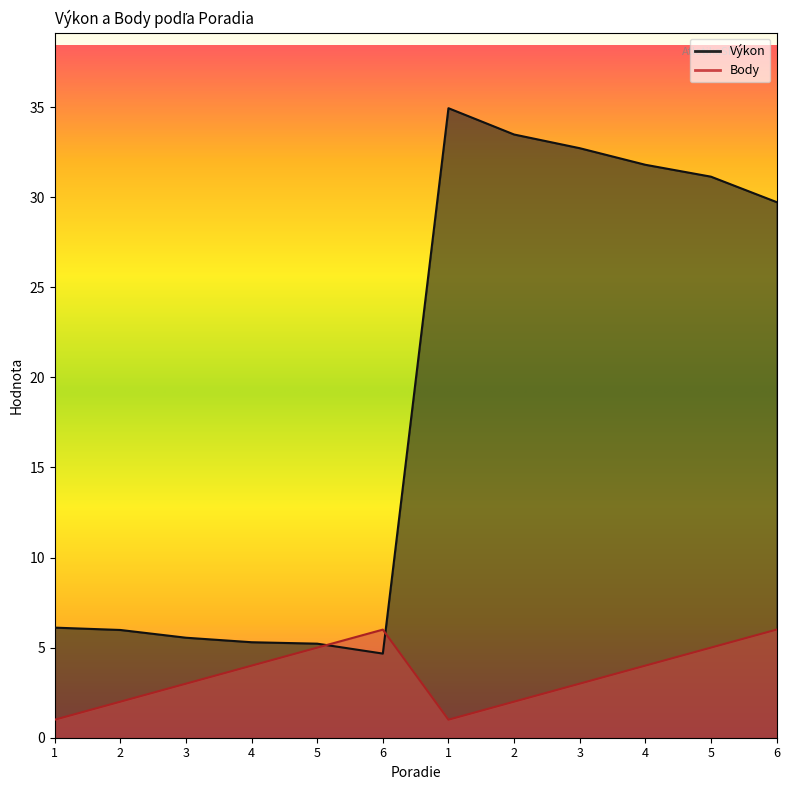

Rank the categories by Výkon value from lowest to highest.

6, 5, 4, 3, 2, 1, 6, 5, 4, 3, 2, 1